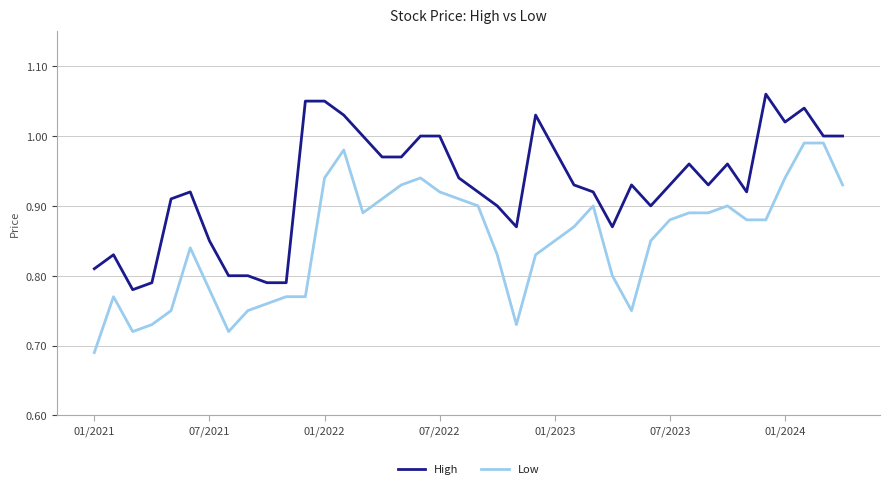

List the series in order of their peak value, highest first.

High, Low